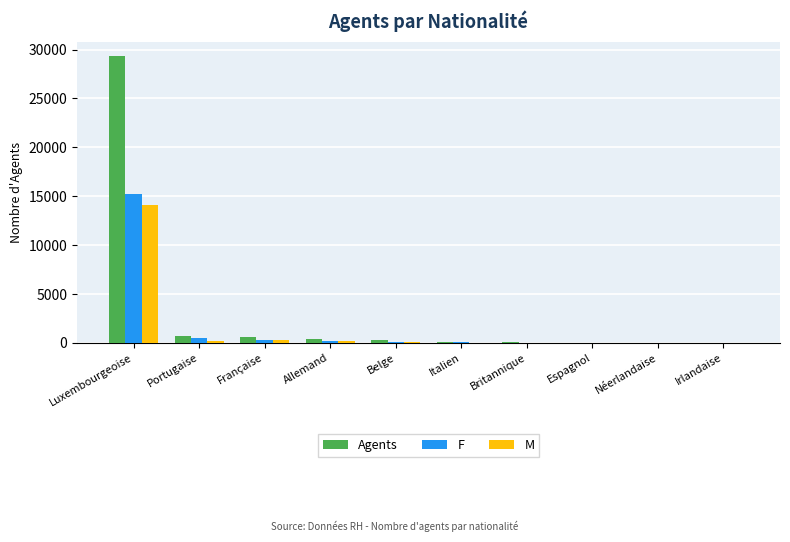

What is the sum of all F values?

16553